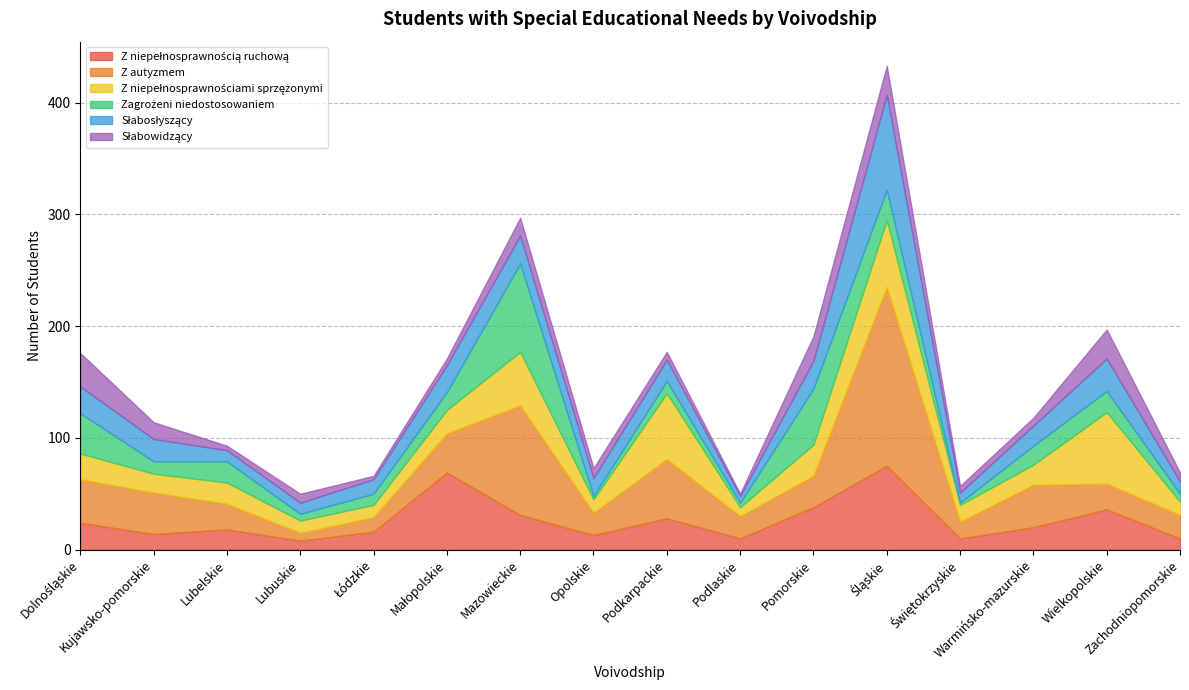

Which category has the lowest value across all series?

Świętokrzyskie